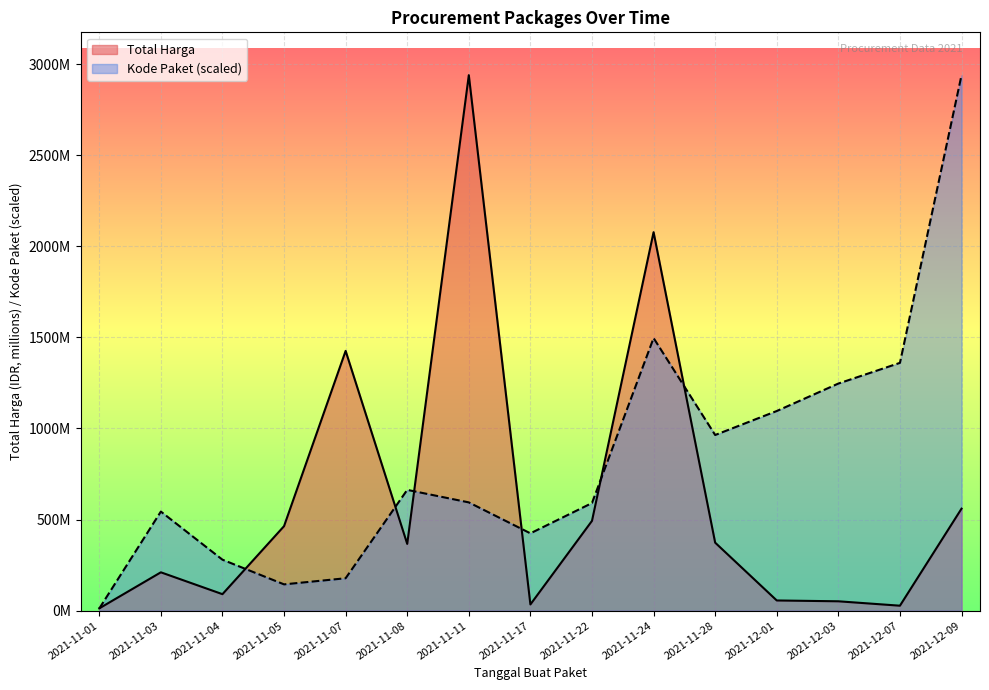

In Total Harga, how many points are lower than both neighbors (excluding endpoints)?

4